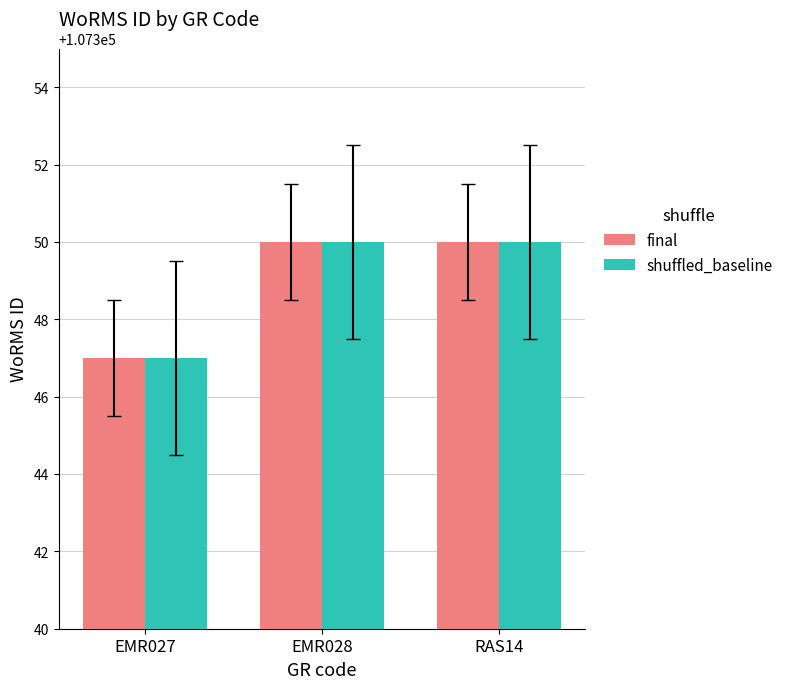

How many bars are there in total?

6